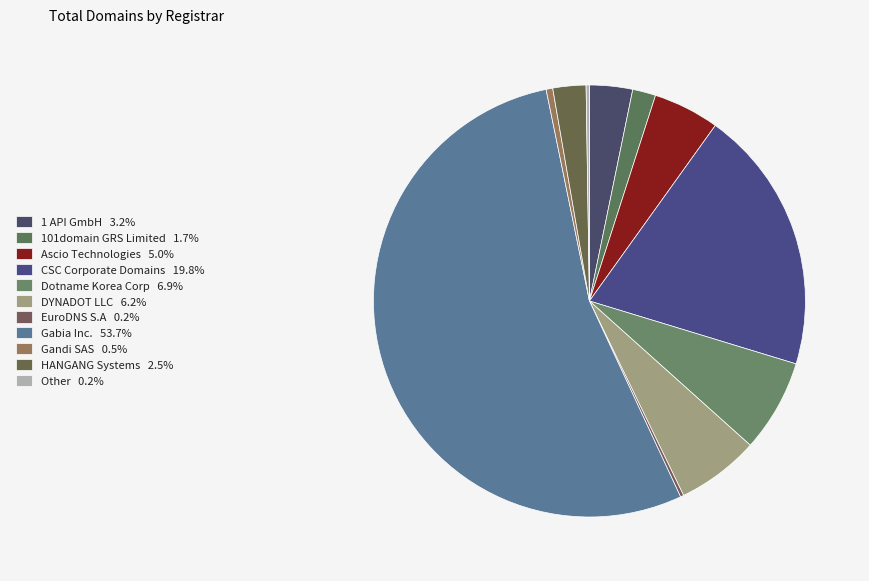

How many slices are in this pie chart?

11